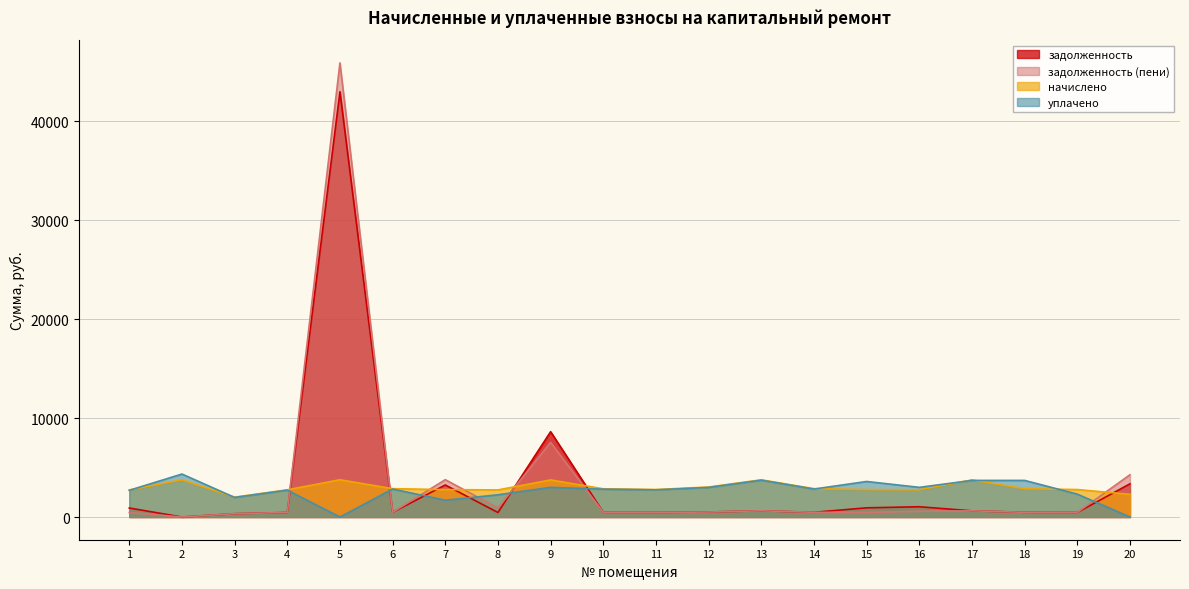

Rank the categories by задолженность (пени) value from lowest to highest.

2, 3, 1, 4, 15, 19, 11, 10, 18, 6, 14, 12, 16, 17, 13, 8, 7, 20, 9, 5